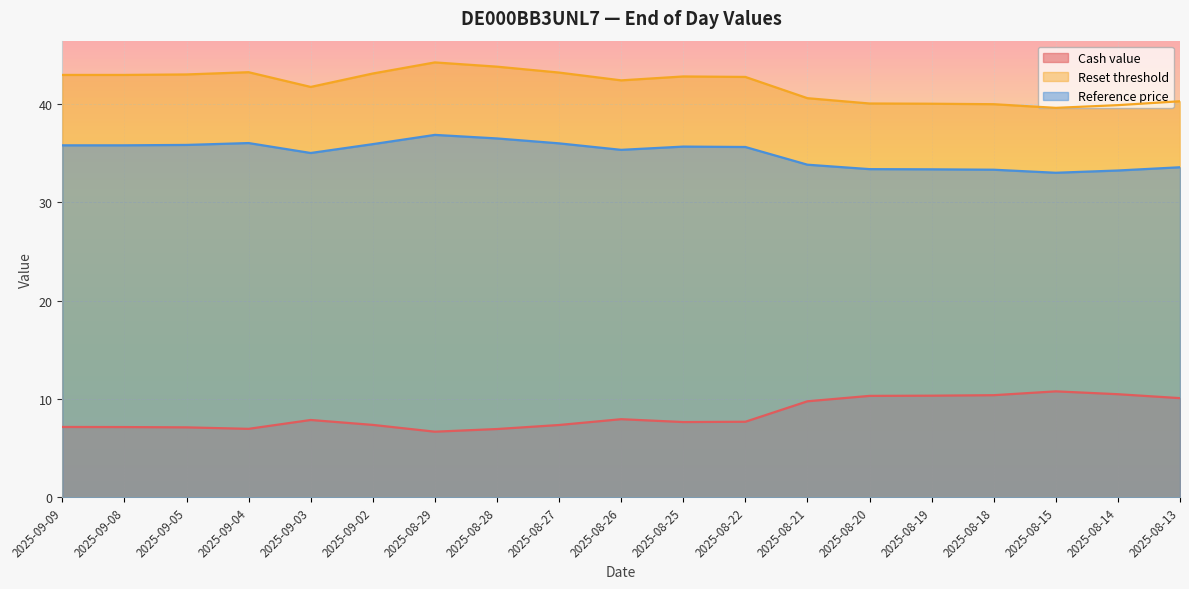

What is the difference between the Cash value values at 2025-09-03 and 2025-08-15?

2.9